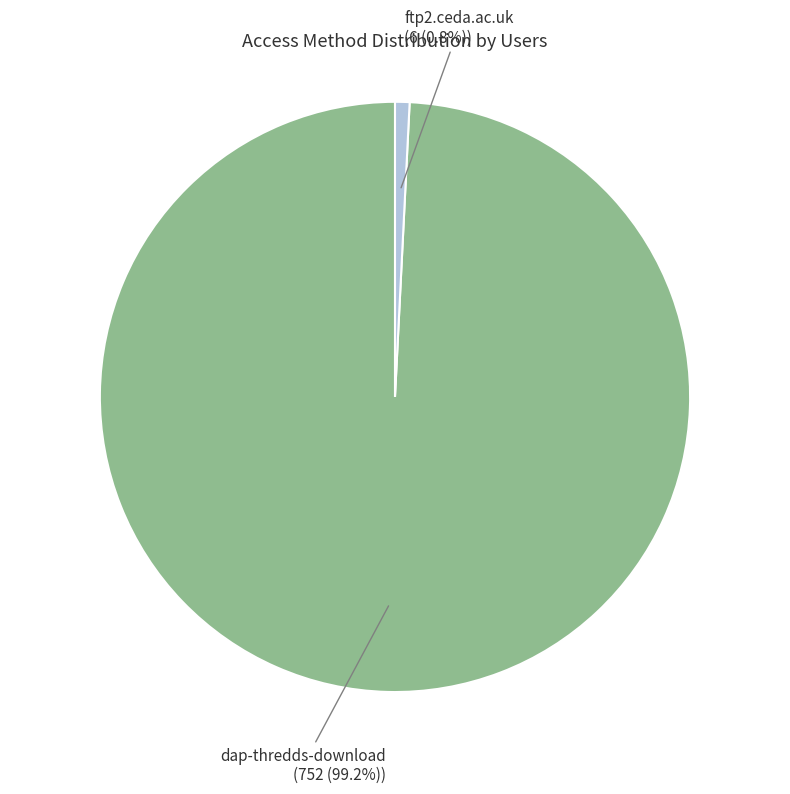

To the nearest percent, what percentage of the pie is ftp2.ceda.ac.uk?

1%